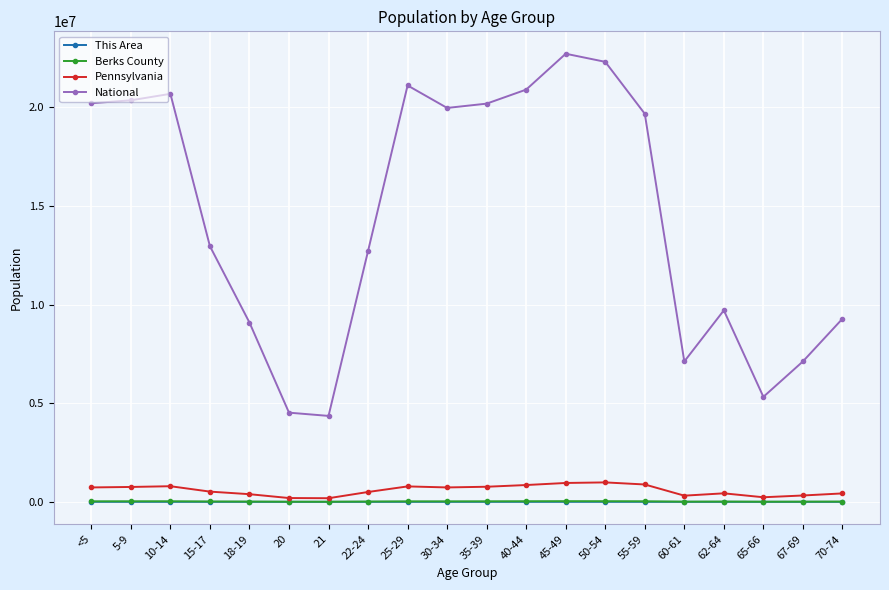

The National series shows 20677194 at 10-14. True or false?

True